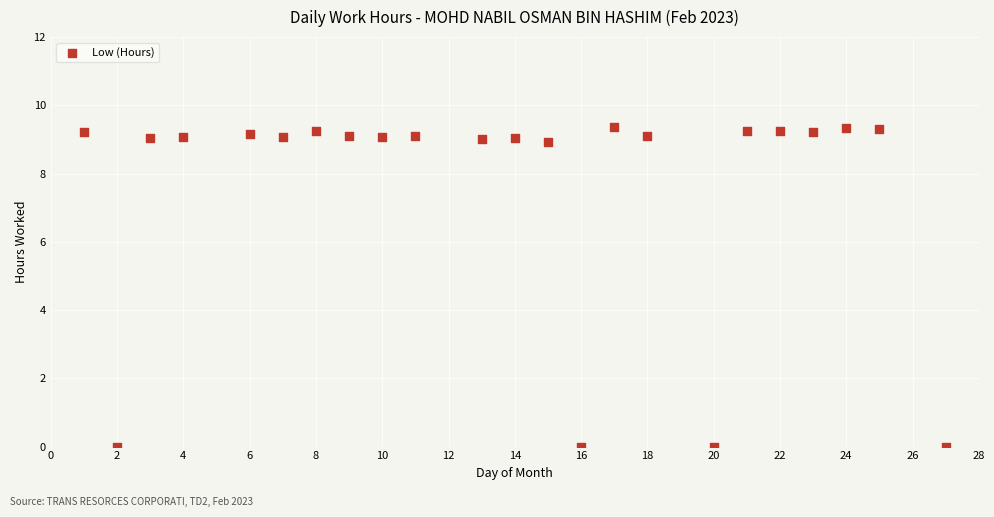

What is the range of X values (max minus min)?

26.0